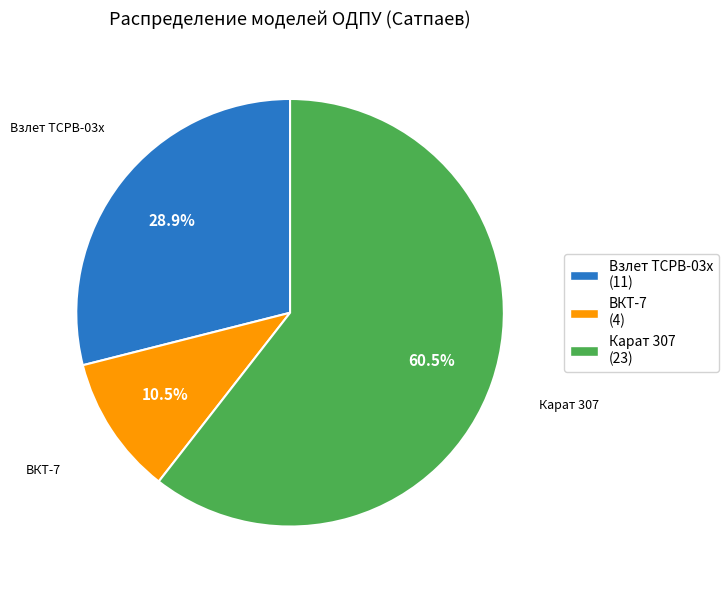

What percentage is the Взлет ТСРВ-03x slice, to the nearest percent?

29%